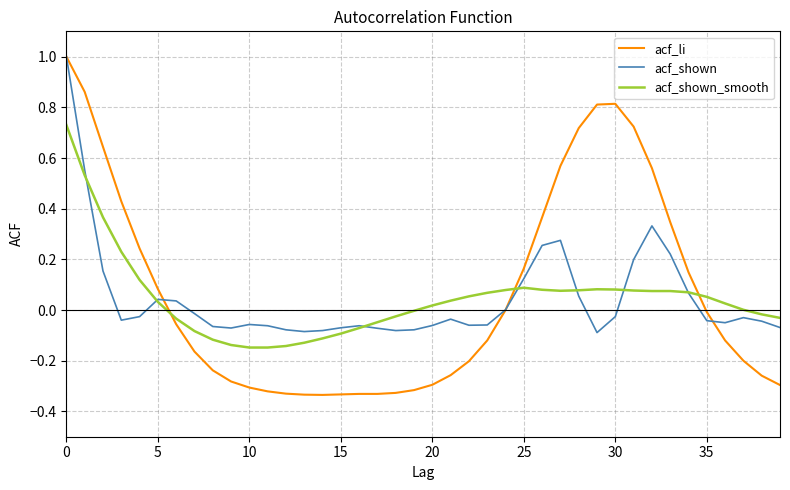

Which series has the largest range (max minus min)?

acf_li